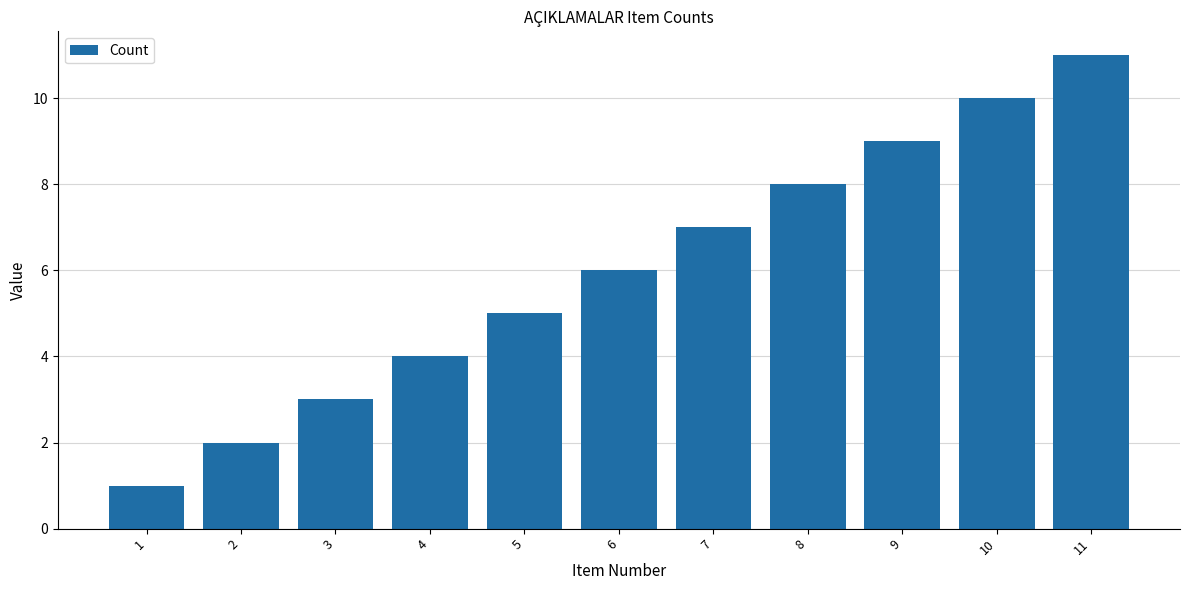

What is the sum of all values?

66